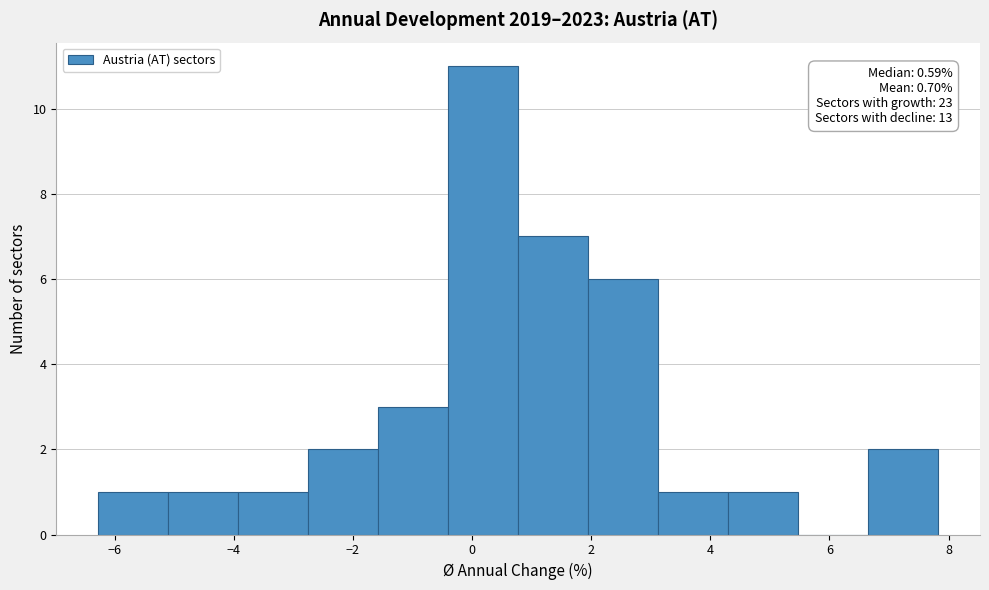

Which range on the x-axis has the tallest bar?

-0.4 to 0.8